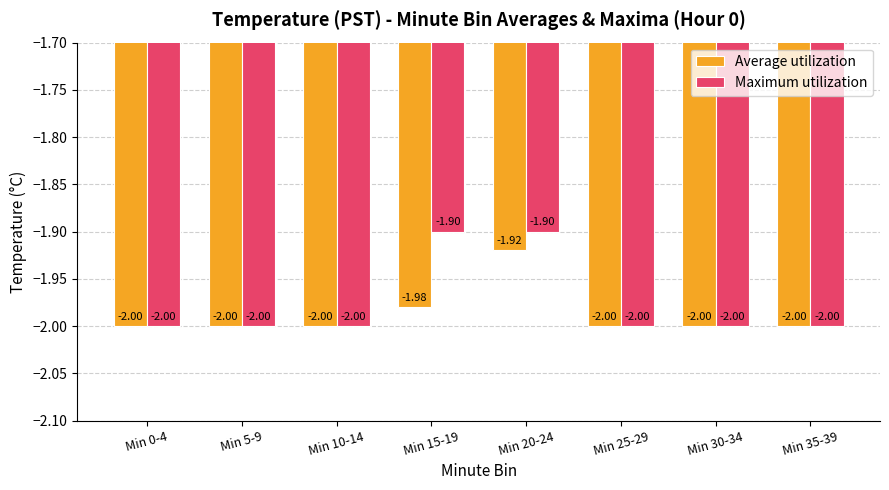

List the series in order of their peak value, highest first.

Maximum utilization, Average utilization